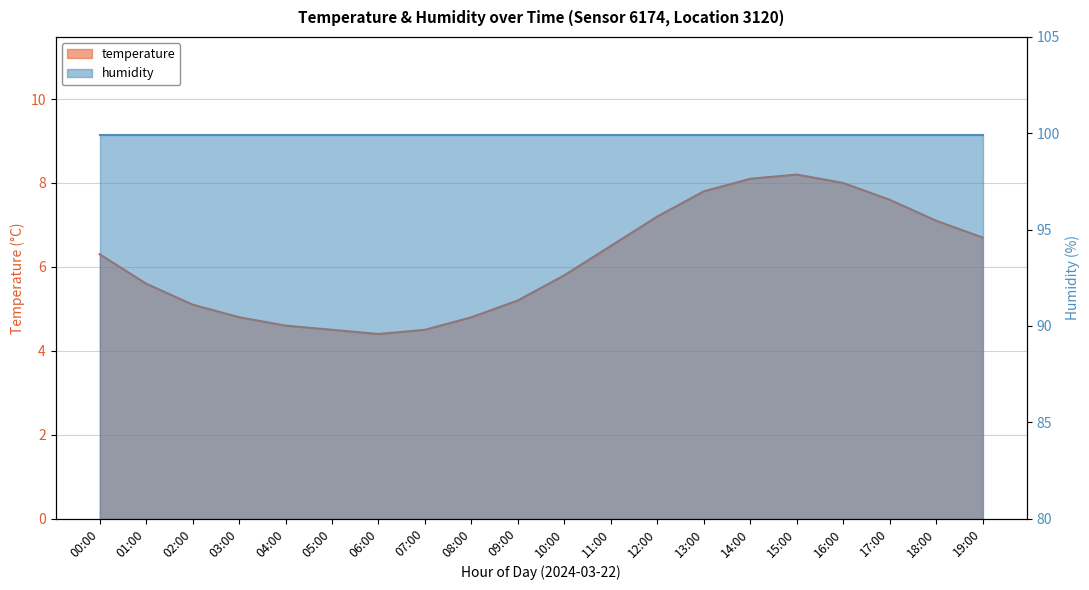

What is the difference between the values at 19:00 and 11:00?

0.2